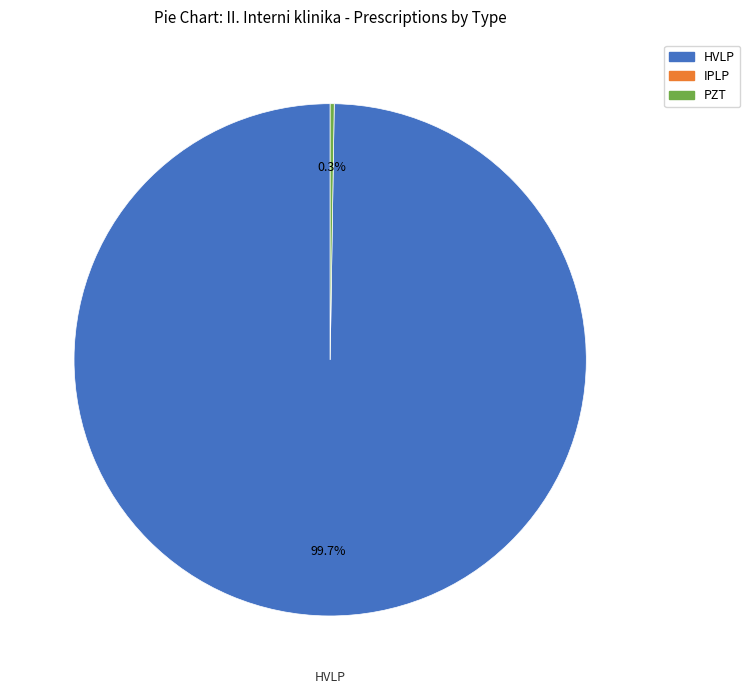

To the nearest percent, what is the average slice percentage?

50%